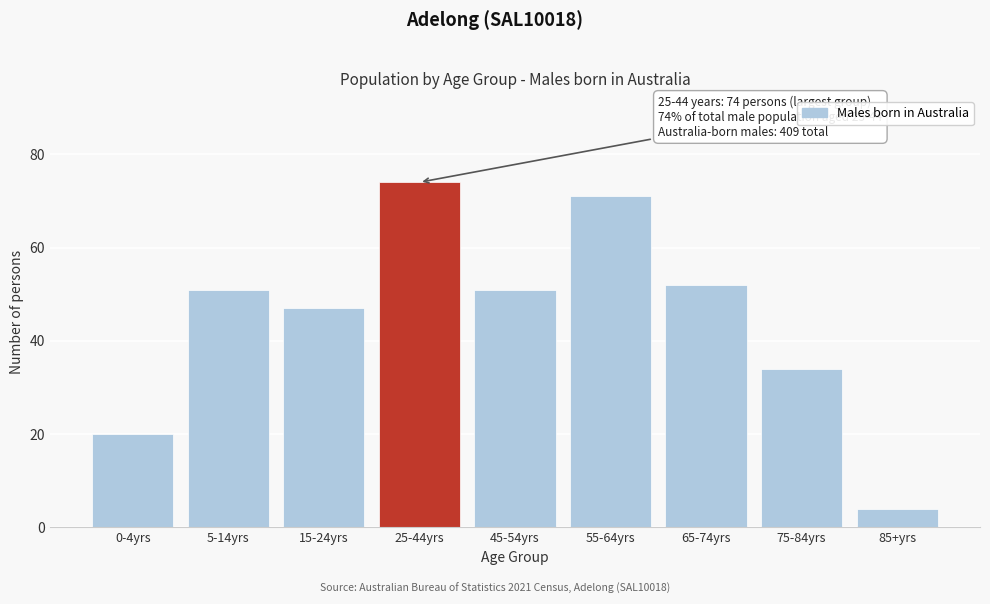

Reading left to right, what are all the values shown in this chart?

20	51	47	74	51	71	52	34	4